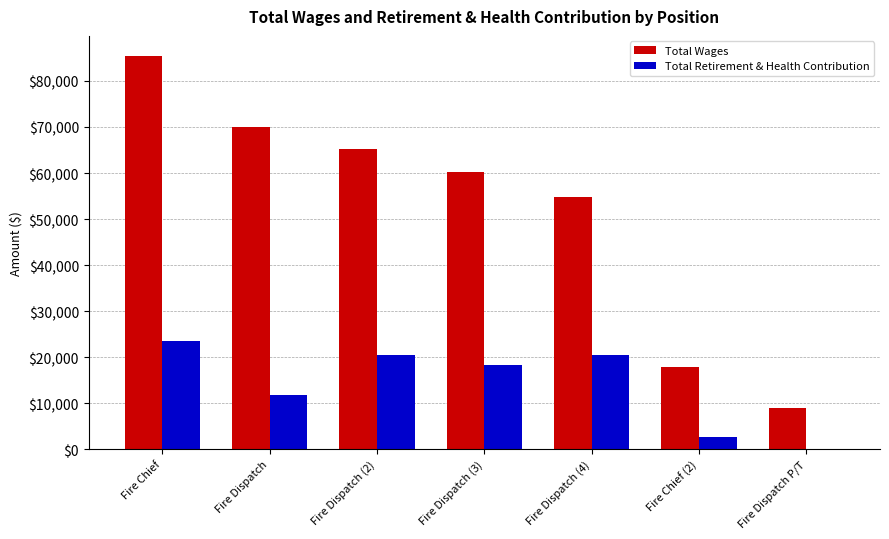

At which category is the sum across all series the highest?

Fire Chief